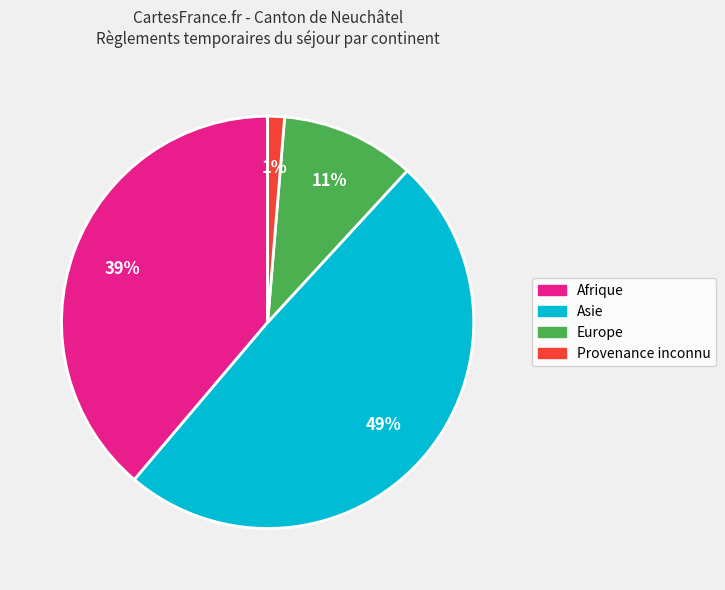

To the nearest percent, what is the average slice percentage?

25%